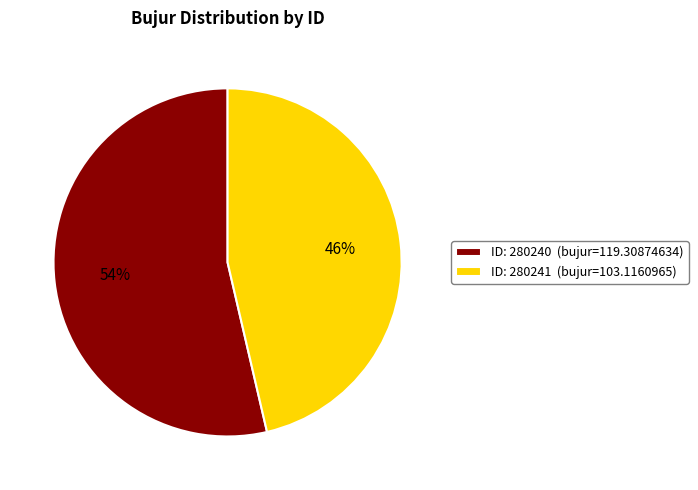

To the nearest percent, what is the average slice percentage?

50%